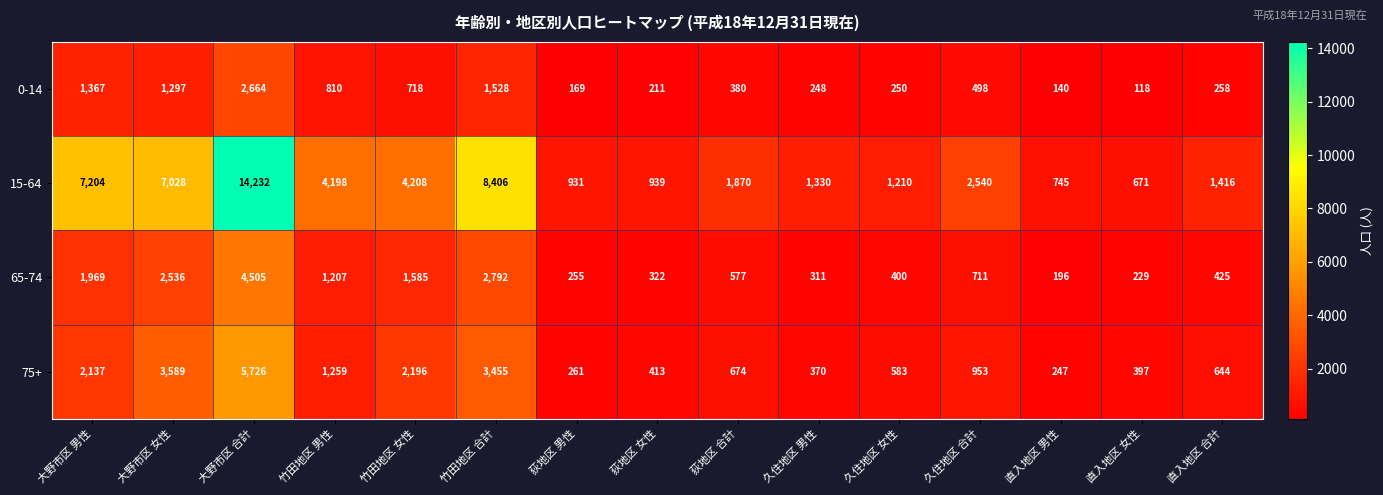

What is the sum of all 75+ values?

22904